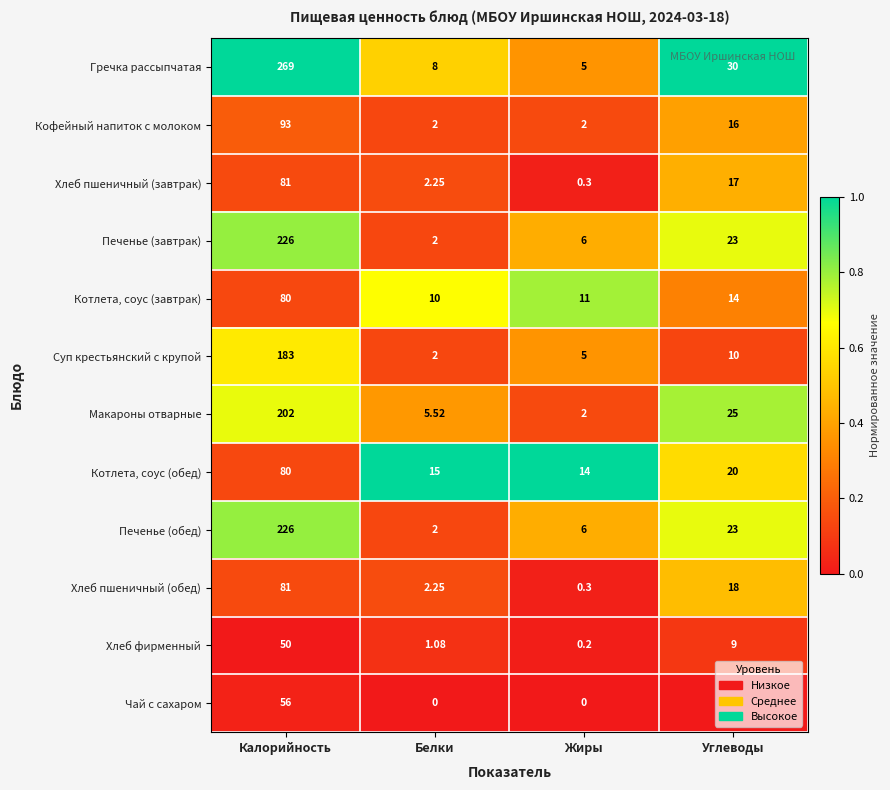

At which category does the chart reach its peak across all series?

Калорийность